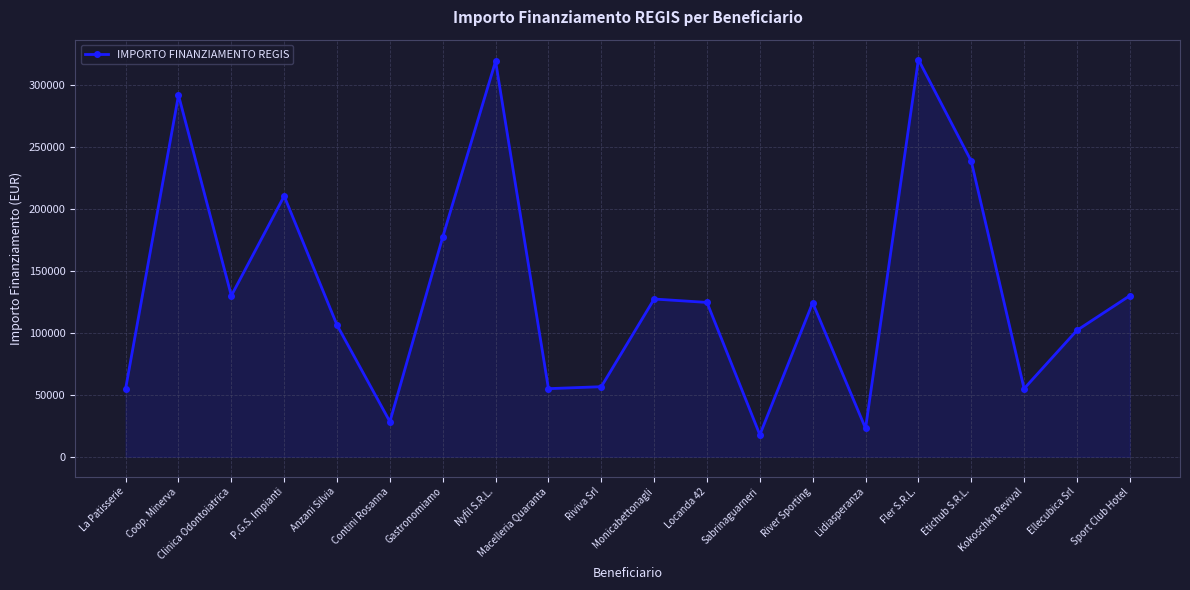

Between Locanda 42 and Lidiasperanza, which is larger?

Locanda 42